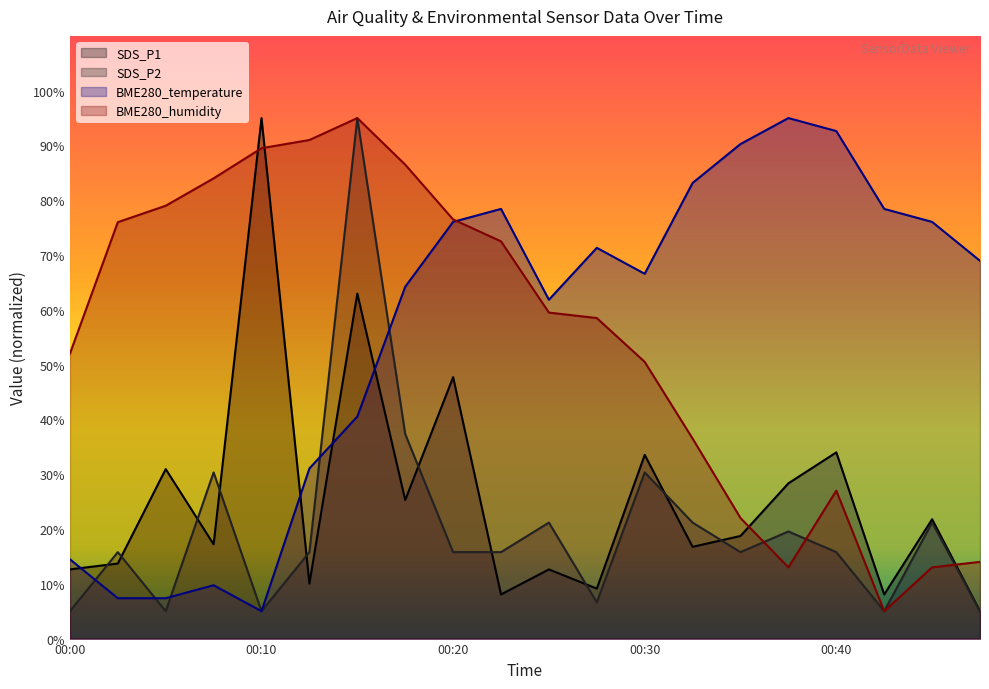

How many distinct data groups are displayed?

4